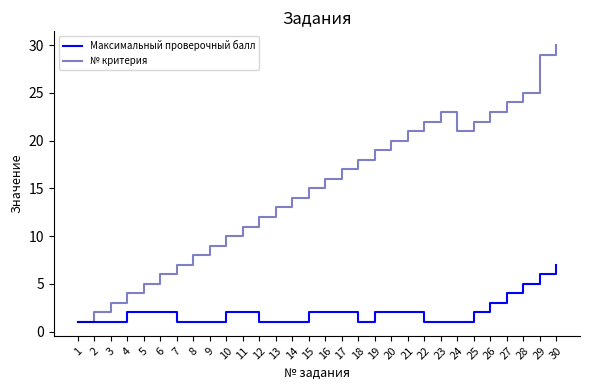

What is the smallest value displayed?

1